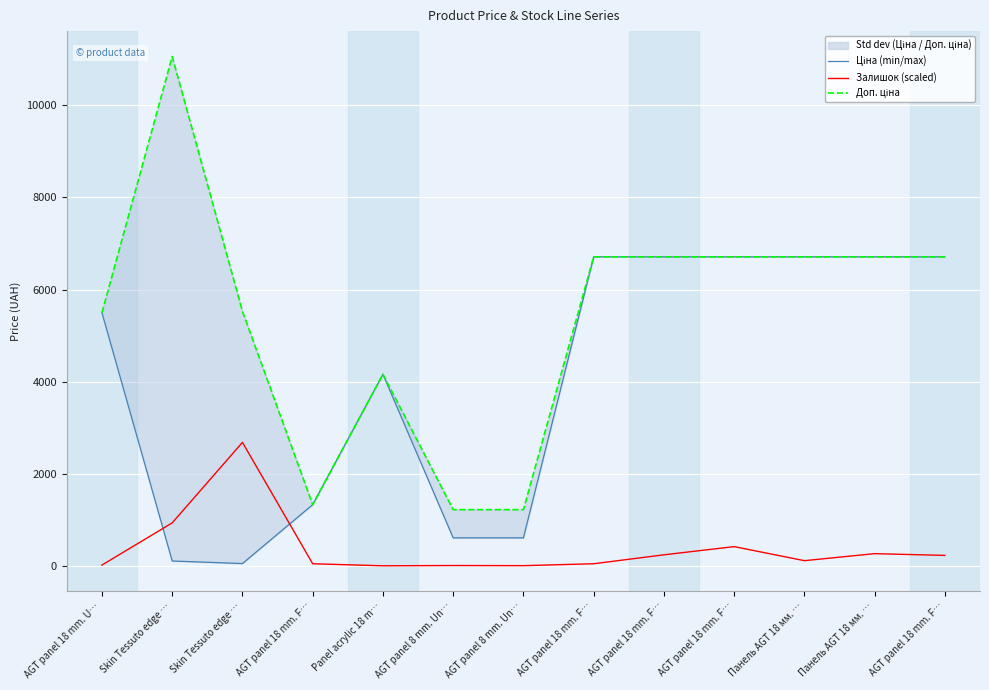

Which has a higher value, Skin Tessuto edge … or AGT panel 18 mm. F…?

AGT panel 18 mm. F…